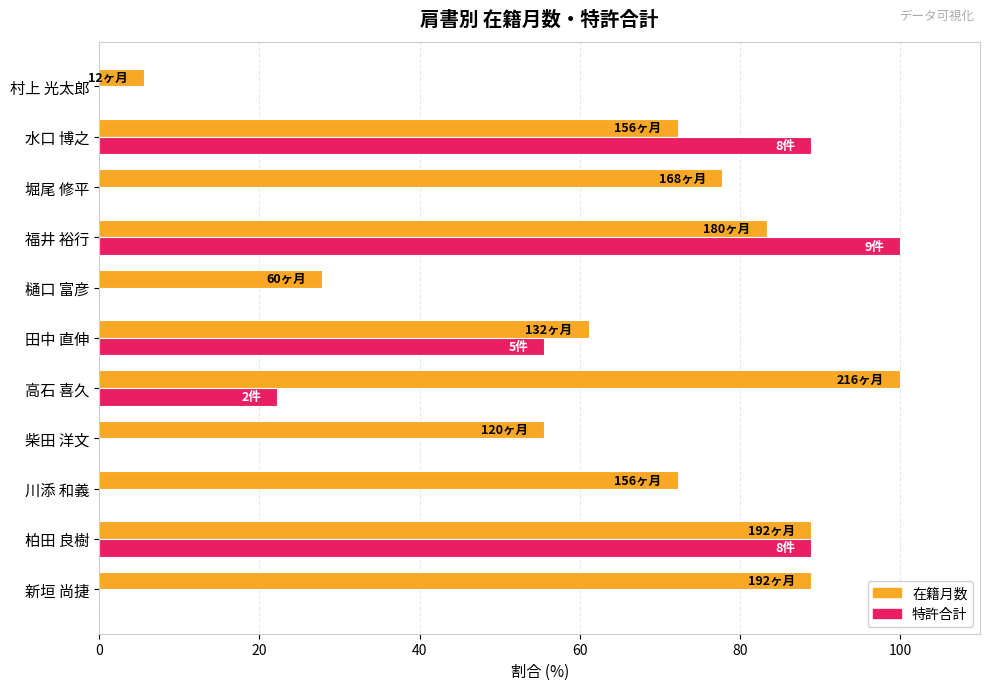

At which label does 特許合計 reach its peak?

福井 裕行